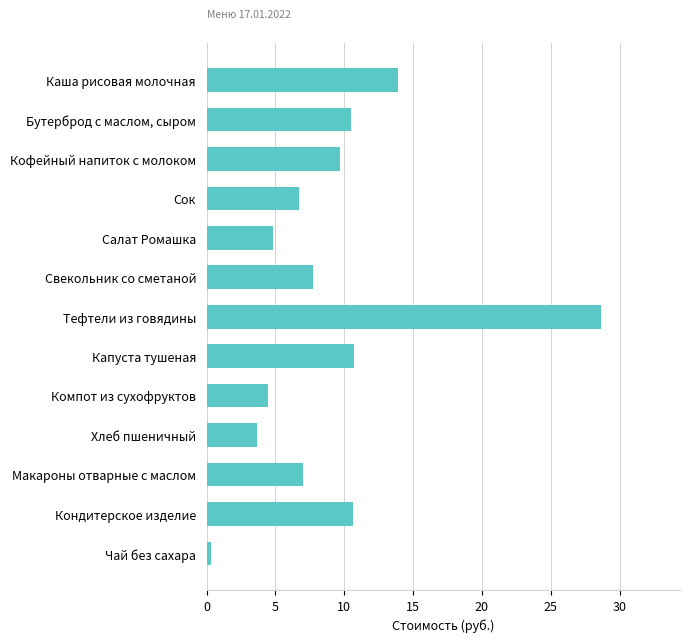

What is the sum of all values?

118.7